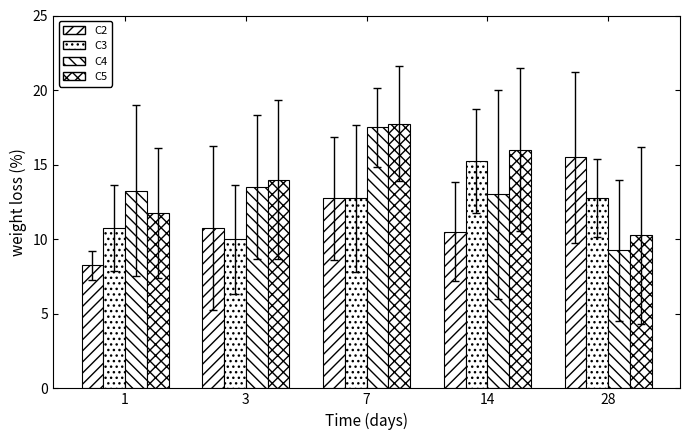

What is the difference between the second highest and minimum values in the C5 series?

5.8